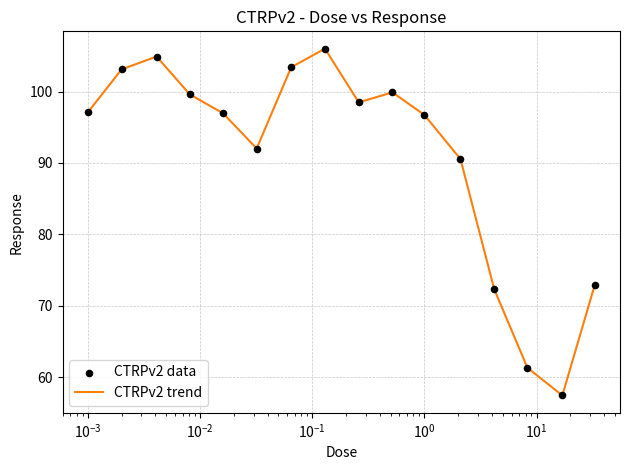

What is the difference between the maximum and minimum values?

48.6